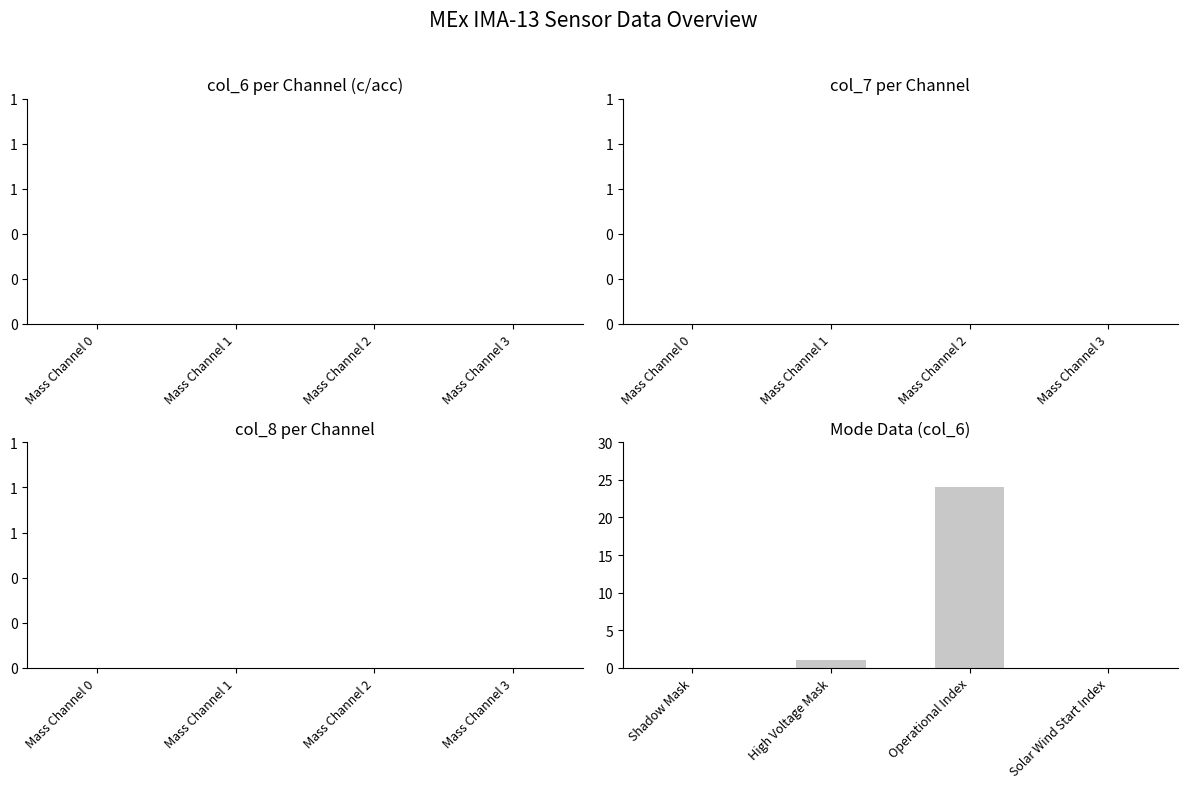

What is the maximum value shown in the chart?

24